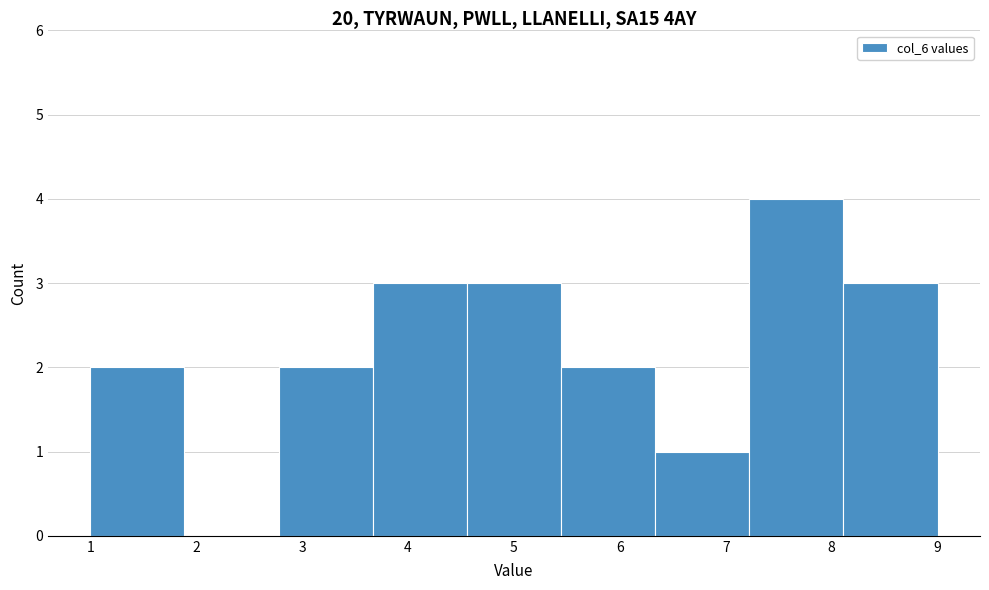

Reading left to right, list every bar in this chart as the range it spans on the x-axis followed by its height. Neither the bar edges nor the heights are printed on the chart, so give them approximately, as read against the axes.

1.0 to 1.9: 2
1.9 to 2.8: 0
2.8 to 3.7: 2
3.7 to 4.6: 3
4.6 to 5.4: 3
5.4 to 6.3: 2
6.3 to 7.2: 1
7.2 to 8.1: 4
8.1 to 9.0: 3